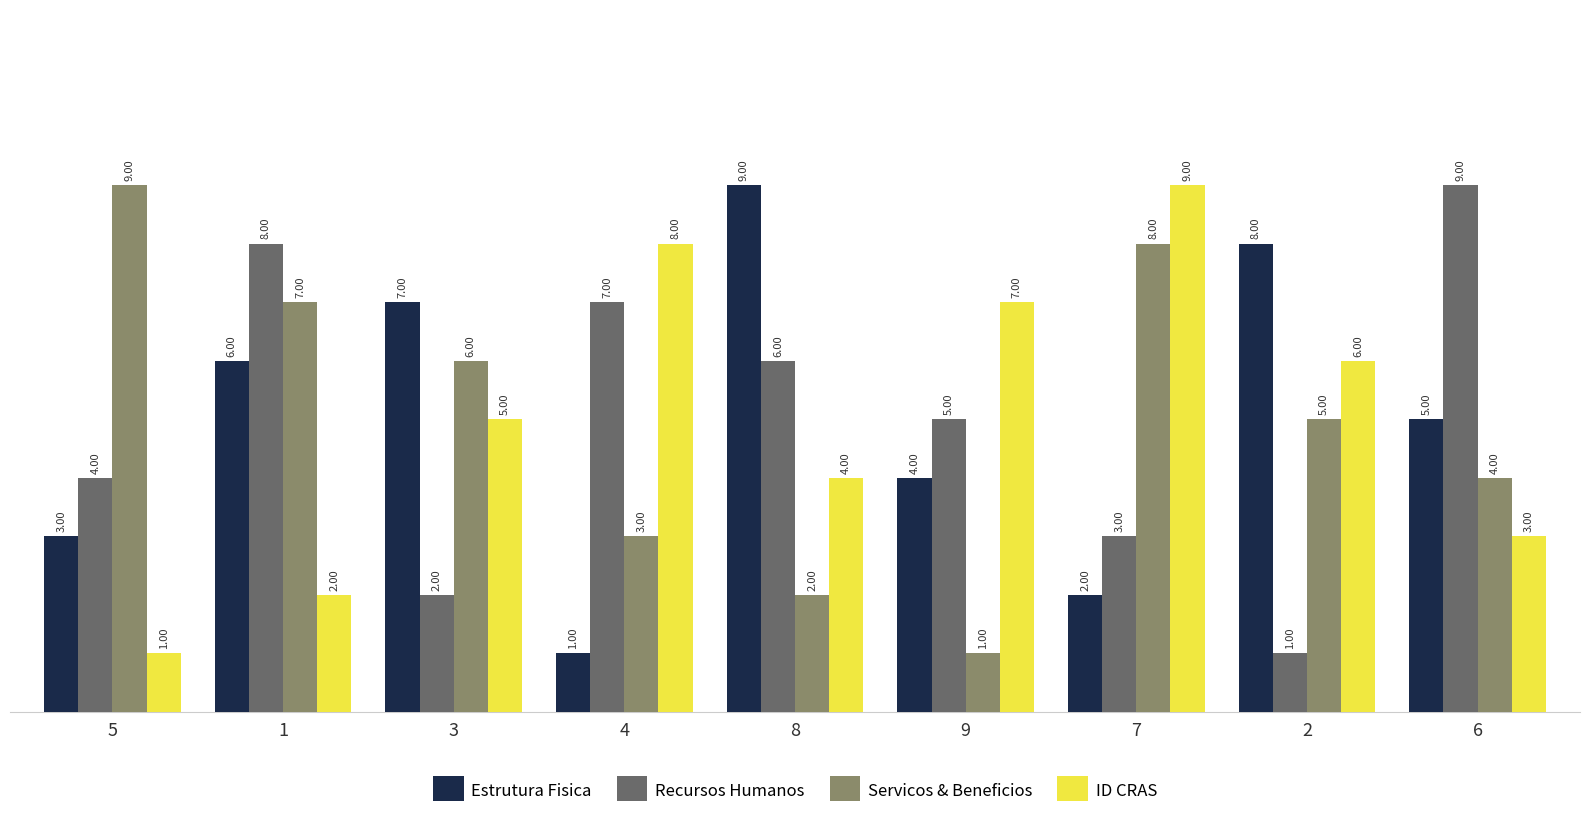

Is the value of Estrutura Fisica at 1 greater than the value of Servicos & Beneficios at 8?

Yes